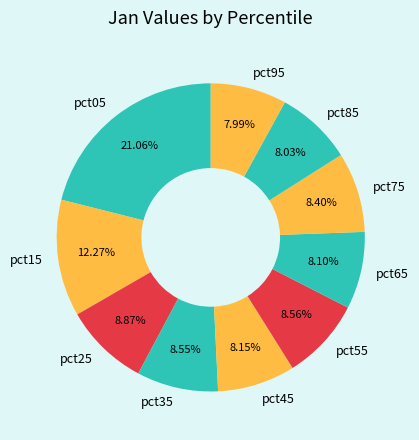

Is it true that pct35 is 9% of the pie?

True